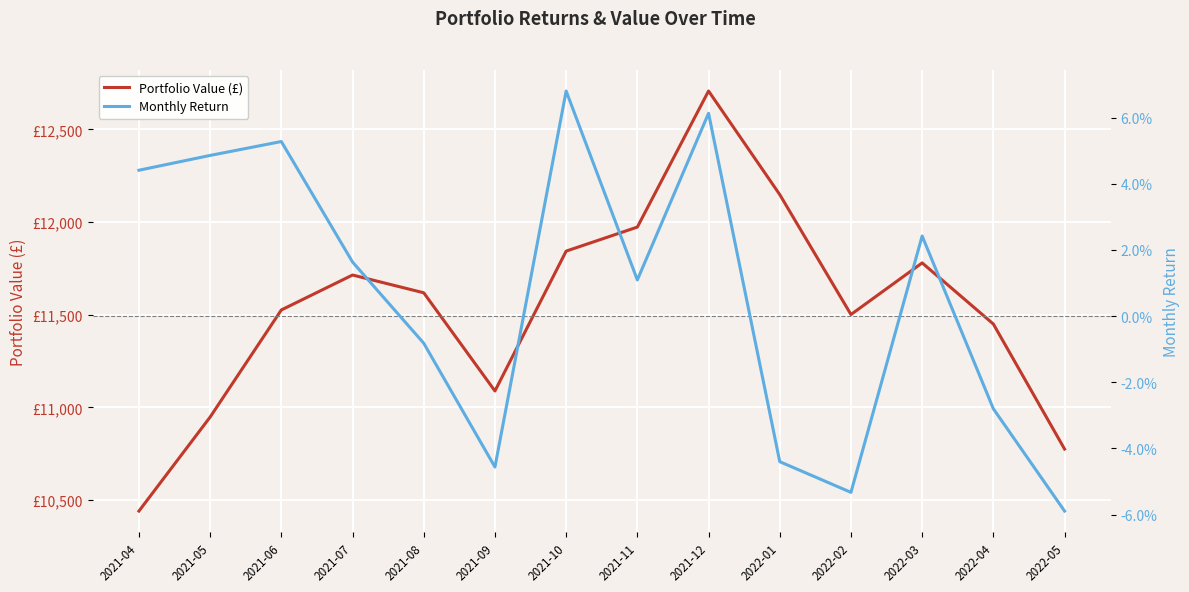

Which series has the largest total across all categories?

Portfolio Value (£)